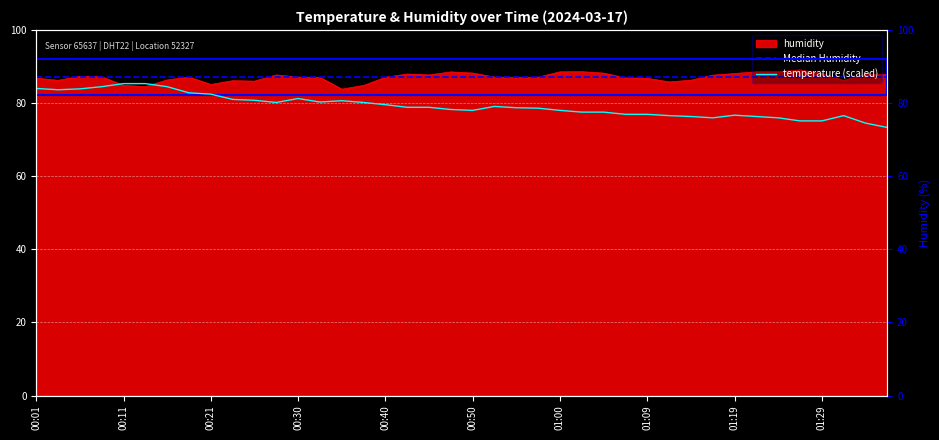

Reading left to right, extract all data points from this chart.

temperature: 00:01=84.0	00:04=83.6	00:06=83.9	00:08=84.5	00:11=85.3	00:13=85.3	00:16=84.5	00:18=82.8	00:21=82.4	00:23=81.0	00:25=80.8	00:28=80.2	00:30=81.2	00:33=80.3	00:35=80.6	00:38=80.2	00:40=79.6	00:43=78.8	00:45=78.8	00:47=78.2	00:50=78.0	00:52=79.1	00:55=78.7	00:57=78.6	01:00=78.0	01:02=77.5	01:04=77.5	01:07=76.9	01:09=76.9	01:12=76.6	01:14=76.3	01:17=76.0	01:19=76.7	01:22=76.3	01:24=76.0	01:26=75.1	01:29=75.1	01:31=76.6	01:34=74.5	01:36=73.3
humidity: 00:01=86.8	00:04=86.2	00:06=87.3	00:08=87.2	00:11=84.8	00:13=84.5	00:16=86.3	00:18=87.1	00:21=85.1	00:23=86.1	00:25=86.0	00:28=87.7	00:30=87.1	00:33=87.0	00:35=83.8	00:38=84.8	00:40=87.0	00:43=87.9	00:45=87.7	00:47=88.5	00:50=88.2	00:52=87.1	00:55=87.1	00:57=87.1	01:00=88.5	01:02=88.6	01:04=88.2	01:07=86.9	01:09=86.8	01:12=85.8	01:14=86.2	01:17=87.6	01:19=88.1	01:22=88.5	01:24=88.5	01:26=89.1	01:29=88.1	01:31=86.2	01:34=87.8	01:36=87.8